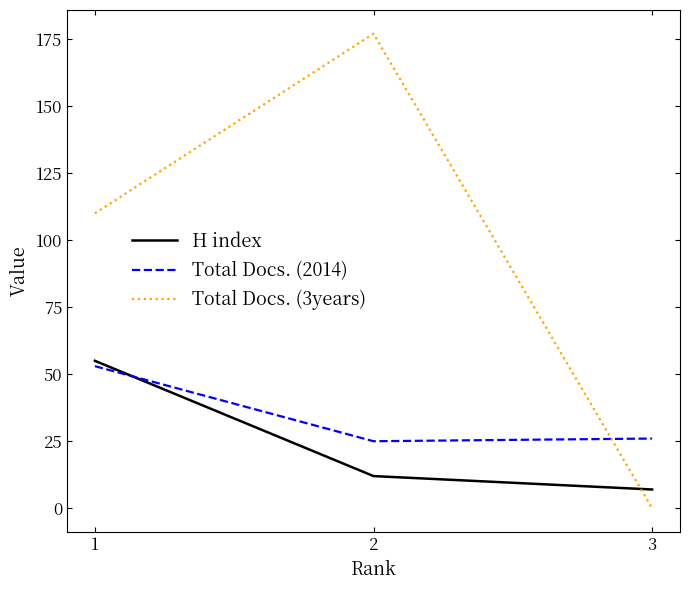

At which label does H index first exceed 12?

1